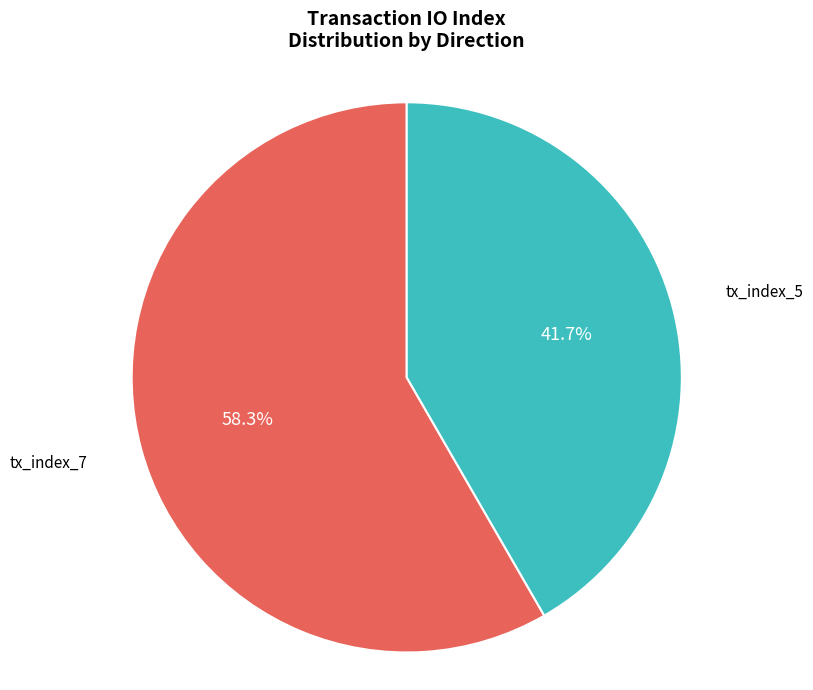

Count the number of slices in the pie.

2